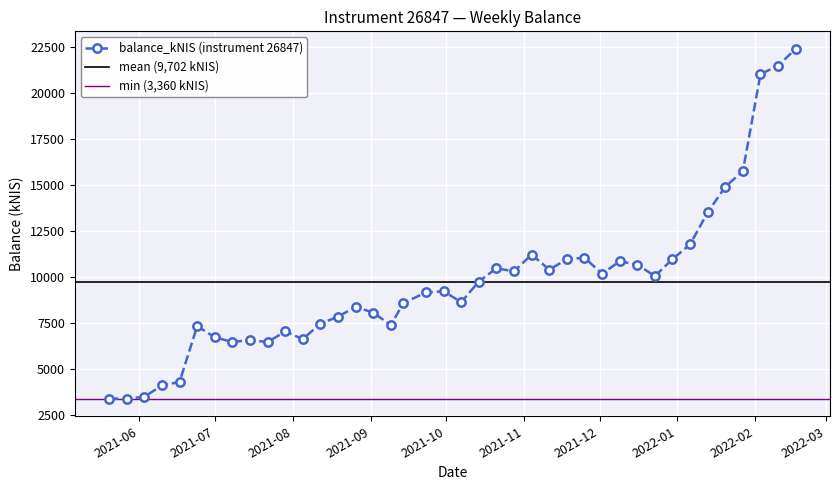

At which label does the data first exceed 9211?

2021-09-30